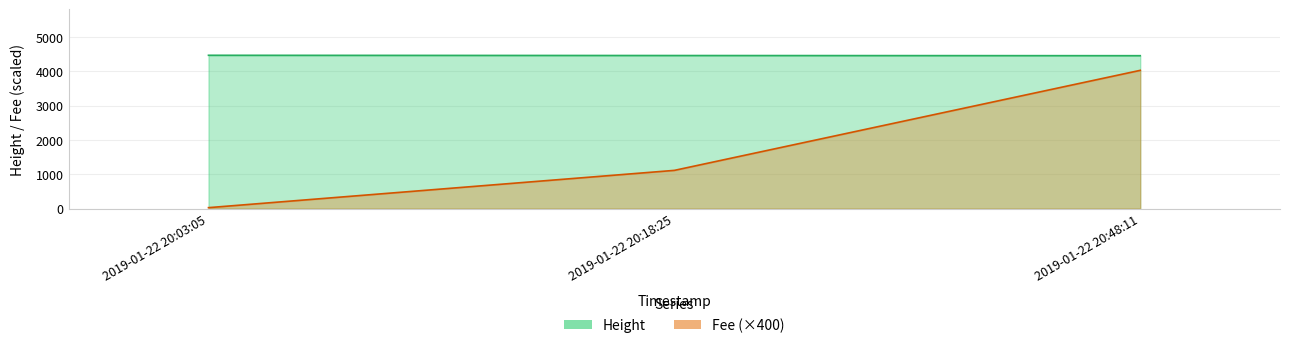

What is the maximum value shown in the chart?

4463.0